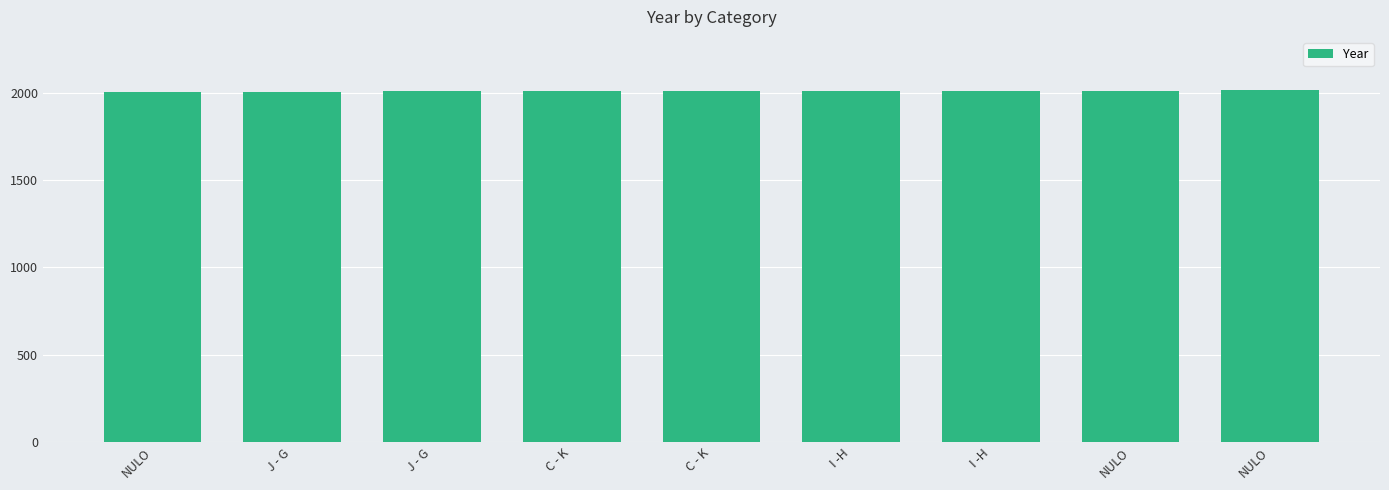

How many series are shown in this chart?

1